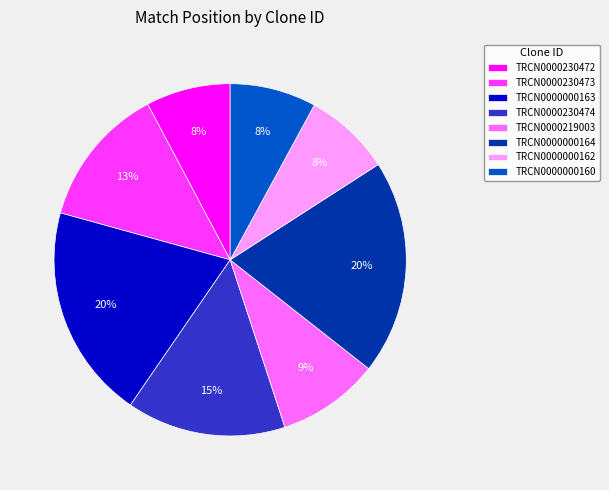

To the nearest percent, what percentage of the pie is TRCN0000000164?

20%